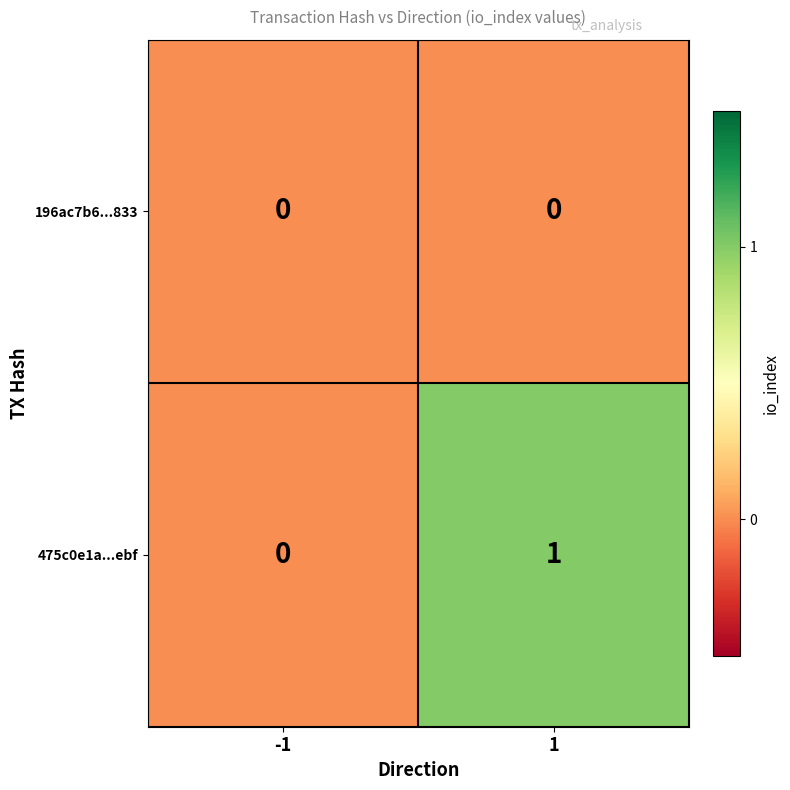

The value of 196ac7b6...833 at -1 is 0. True or false?

True